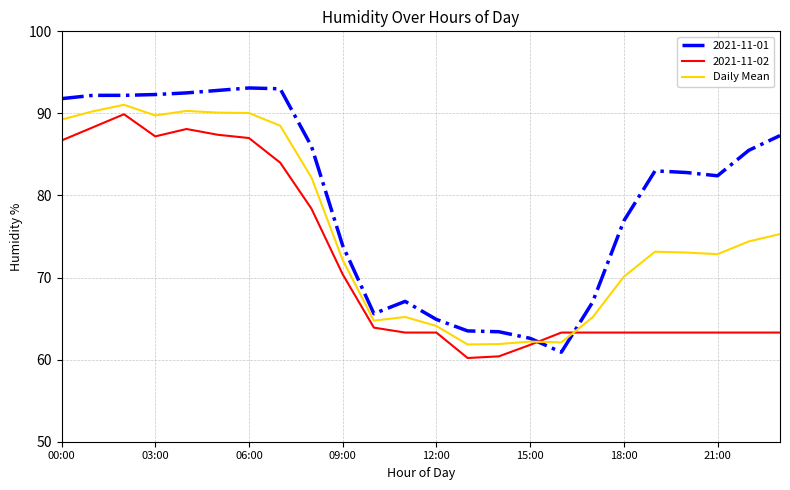

Which series has the largest total across all categories?

2021-11-01